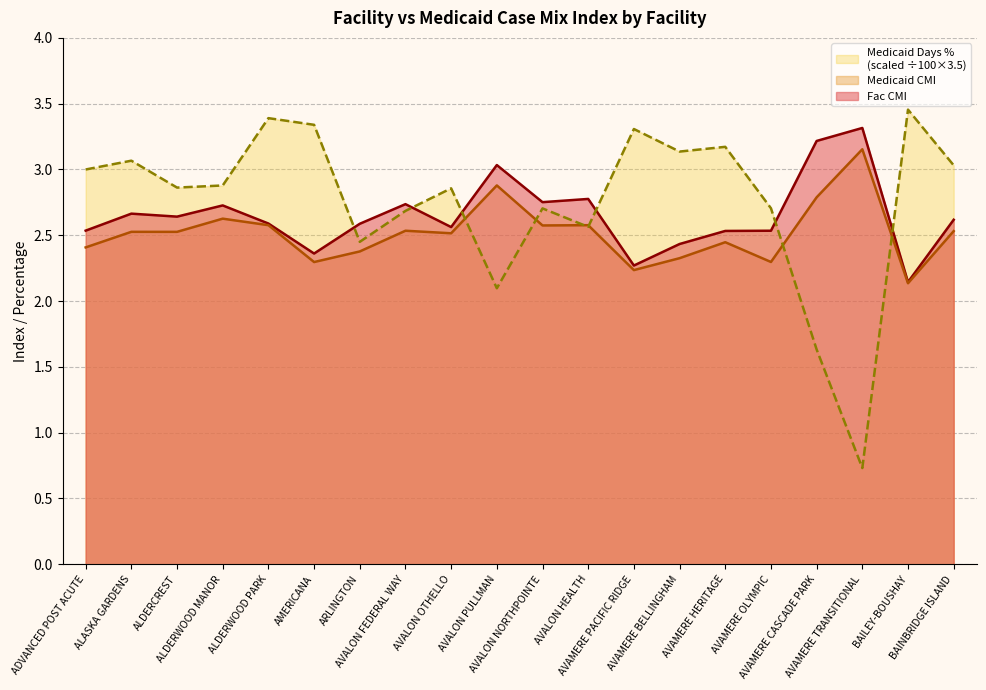

What position from the right is AVALON NORTHPOINTE?

10